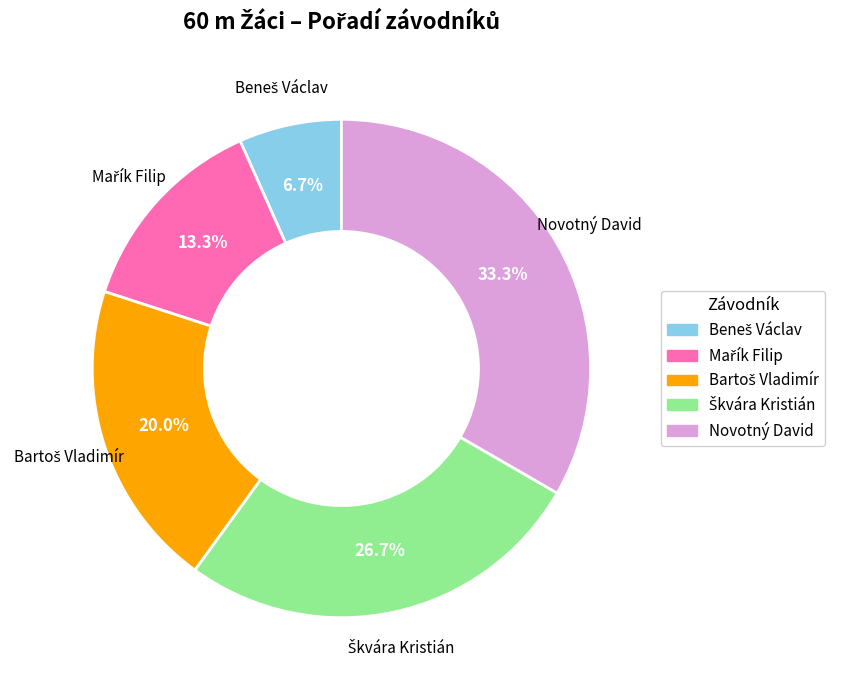

How much of the chart is everything except Novotný David?

66.7%